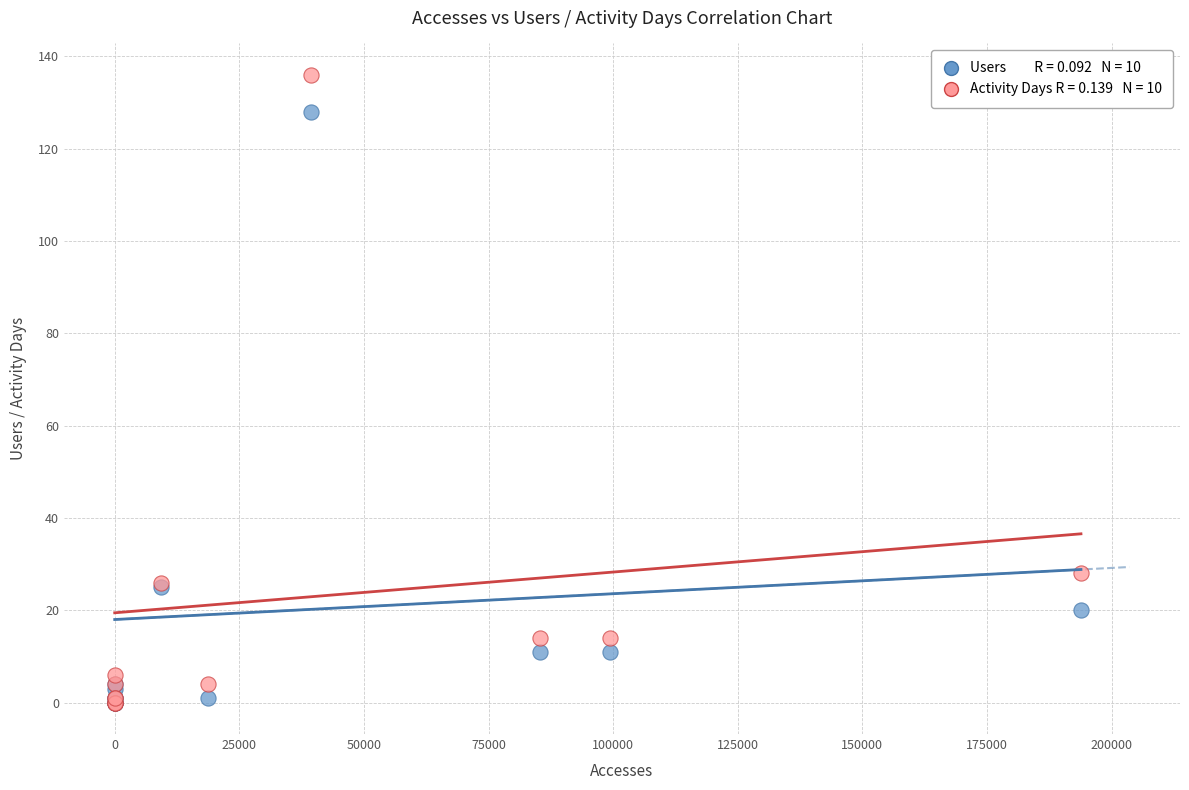

Across all series, what Y value is closest to 68?

28